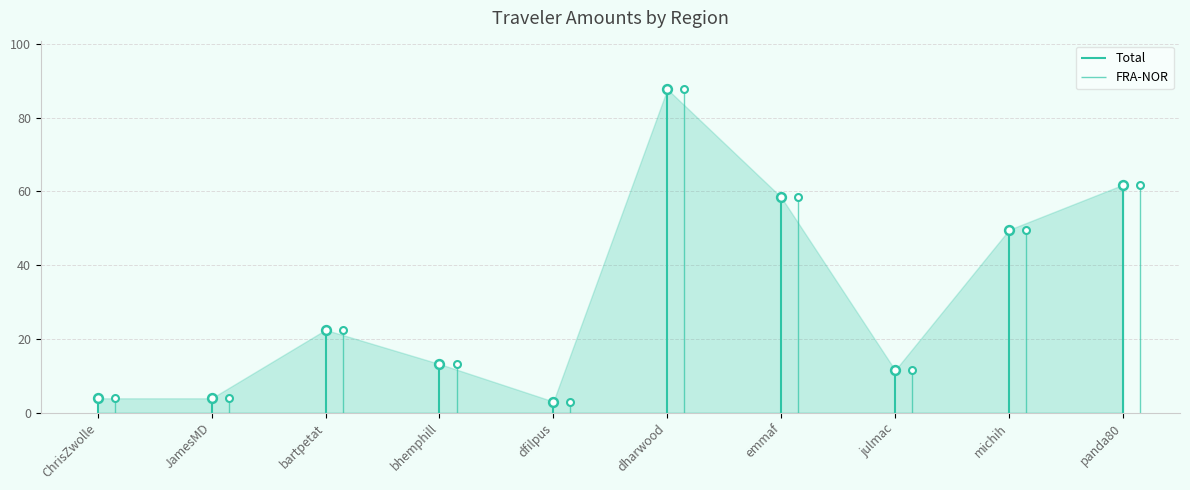

Which series contains the highest Y value?

Total